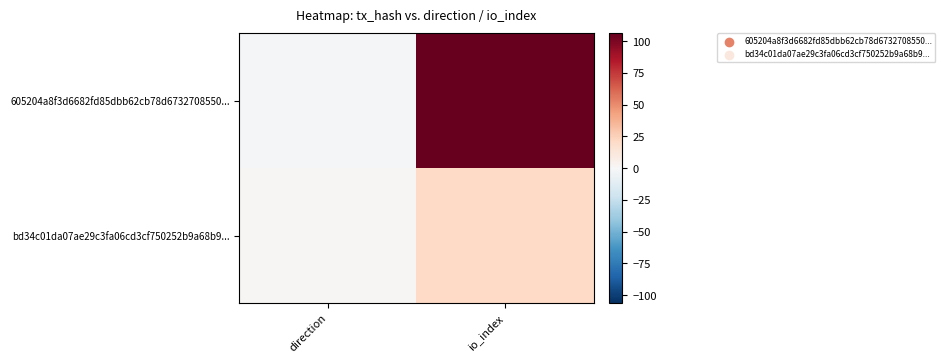

Between direction and io_index, which is larger?

io_index